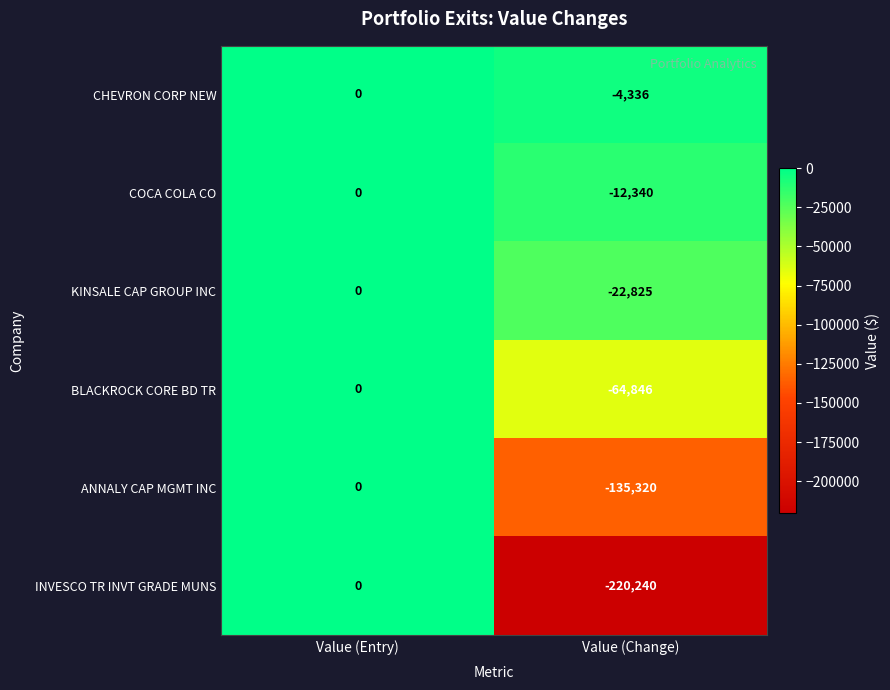

Rank the categories by CHEVRON CORP NEW value from lowest to highest.

Value (Change), Value (Entry)